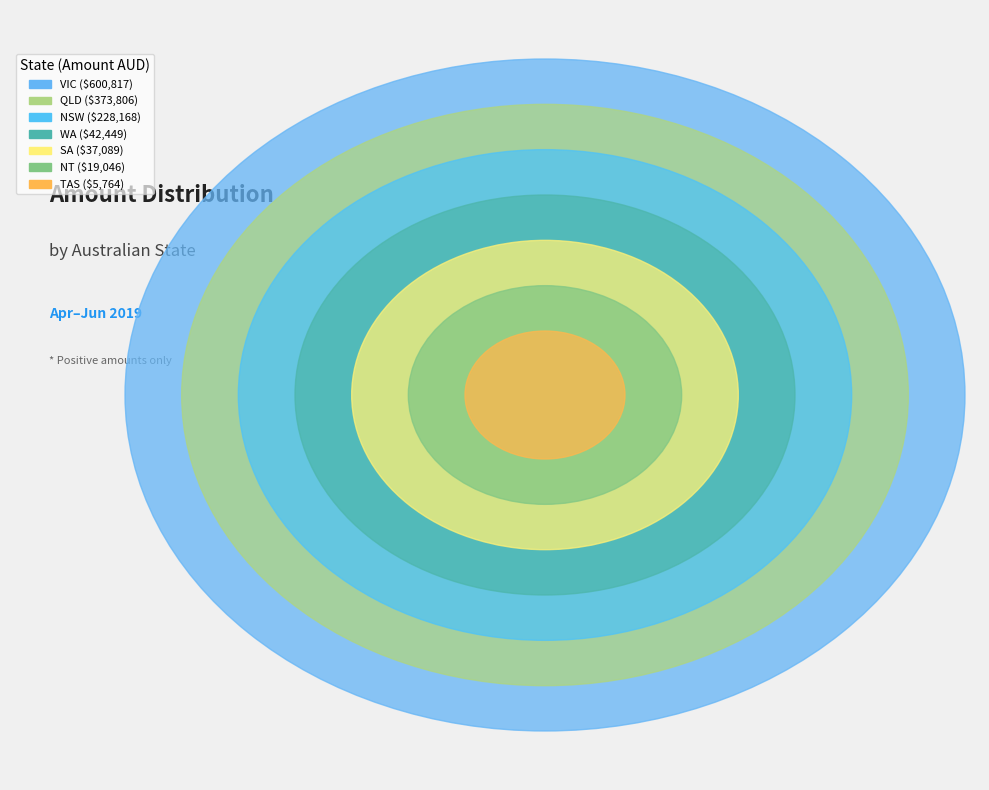

What percentage do NT and QLD together represent?

30.1%